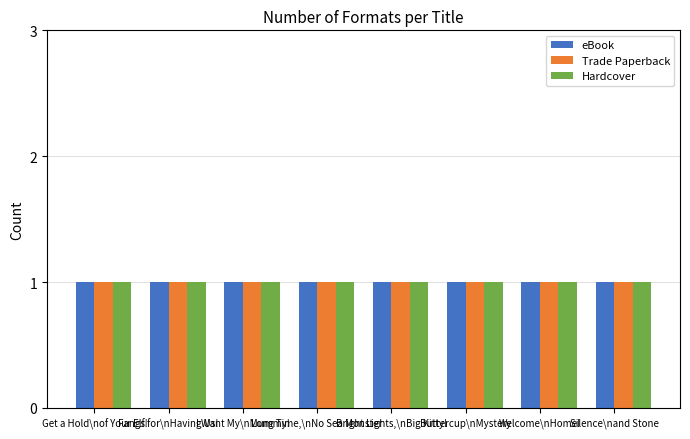

Which series has the largest range (max minus min)?

eBook